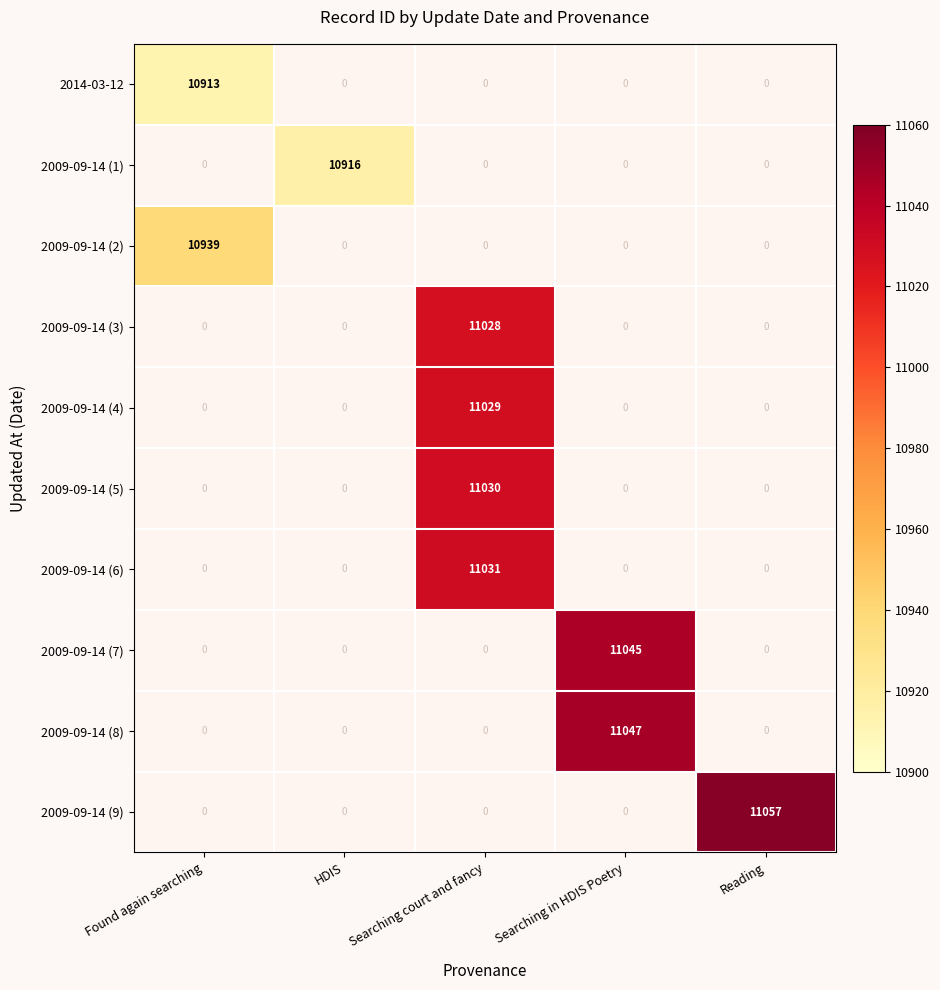

Count the number of data series in this chart.

10